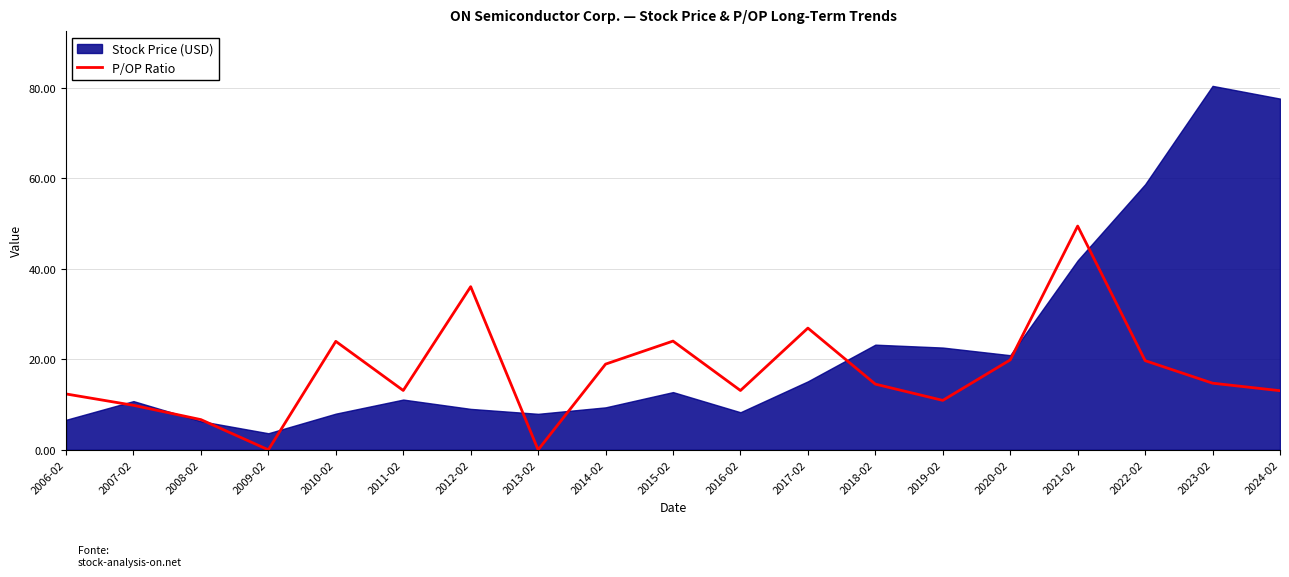

Which label corresponds to the smallest value in the chart?

2009-02